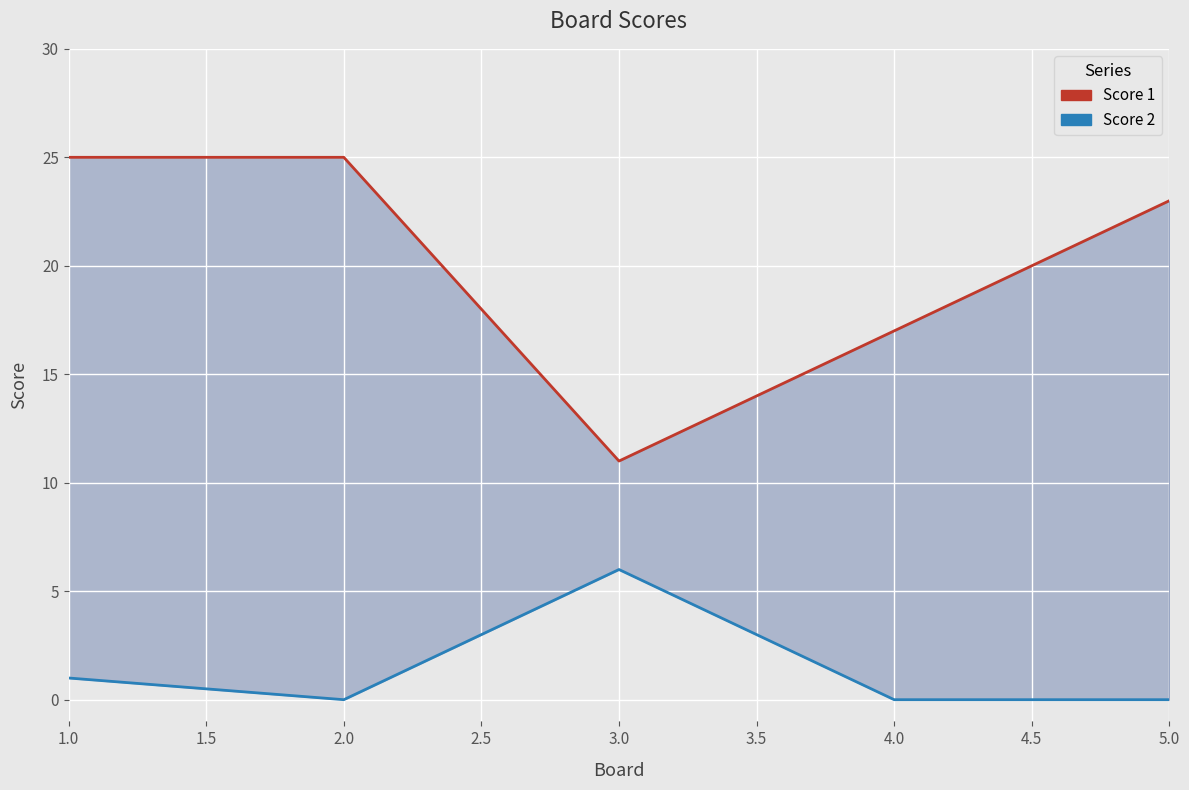

In Score 2, how many points are higher than both neighbors (excluding endpoints)?

1